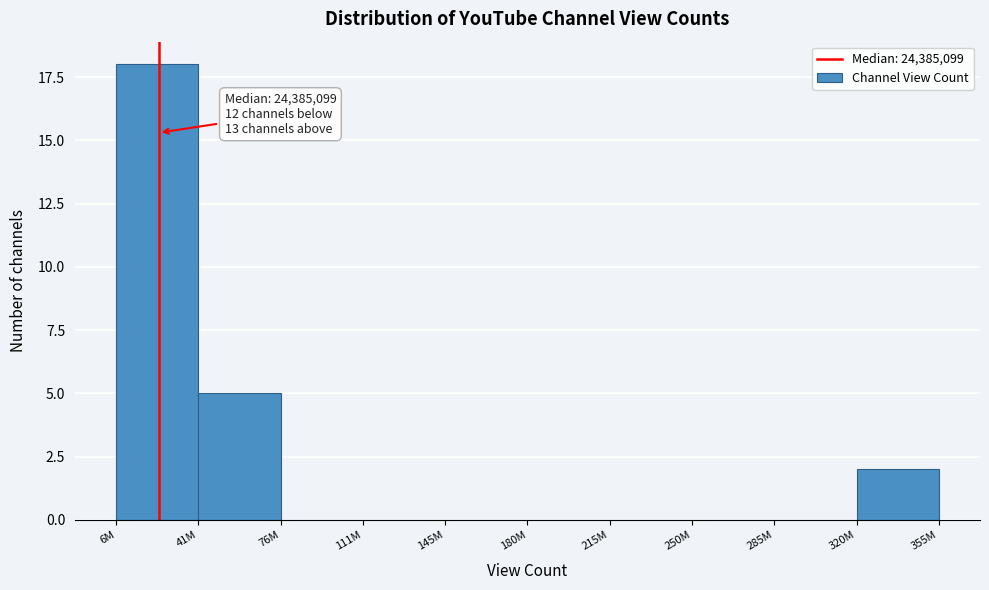

Reading left to right, list all the values displayed in this chart.

6M=18	41M=5	76M=0	111M=0	145M=0	180M=0	215M=0	250M=0	285M=0	320M=2